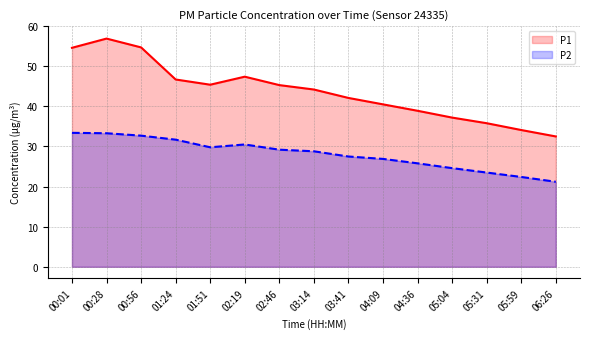

What is the difference between the maximum and minimum values in the P1 series?

24.4